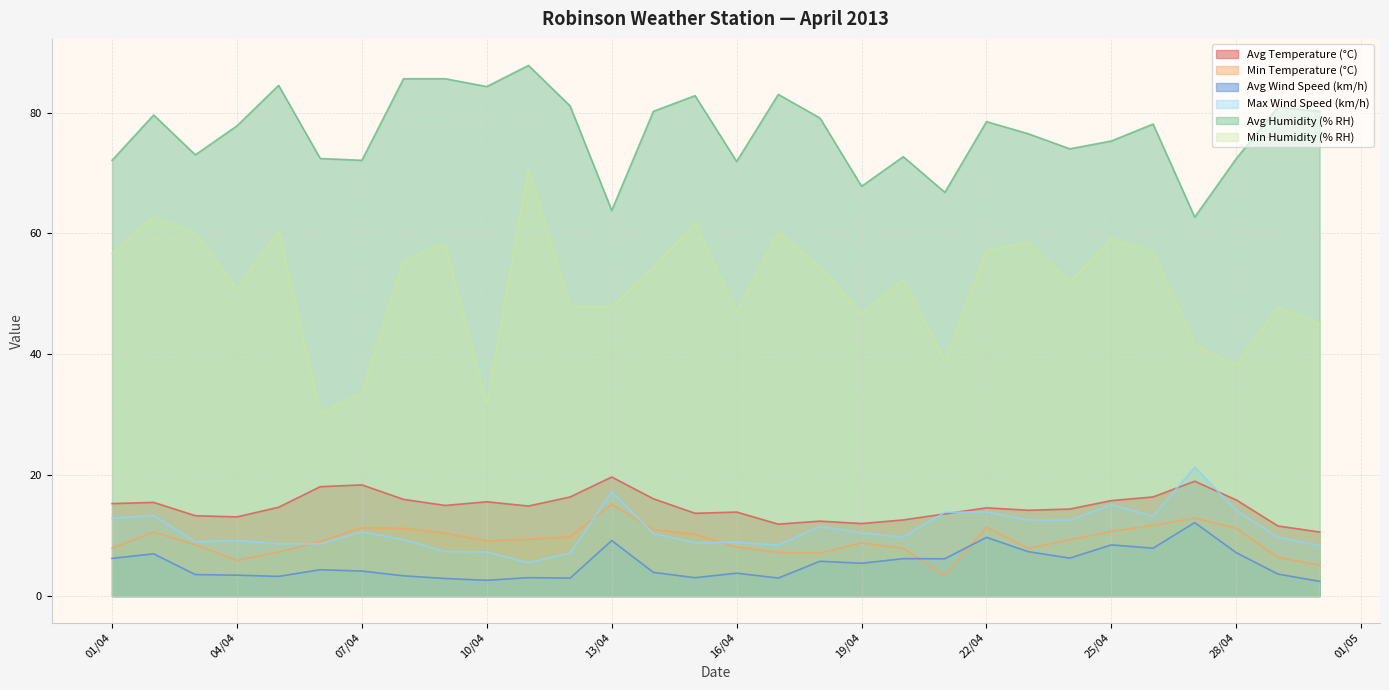

How many series are shown in this chart?

6